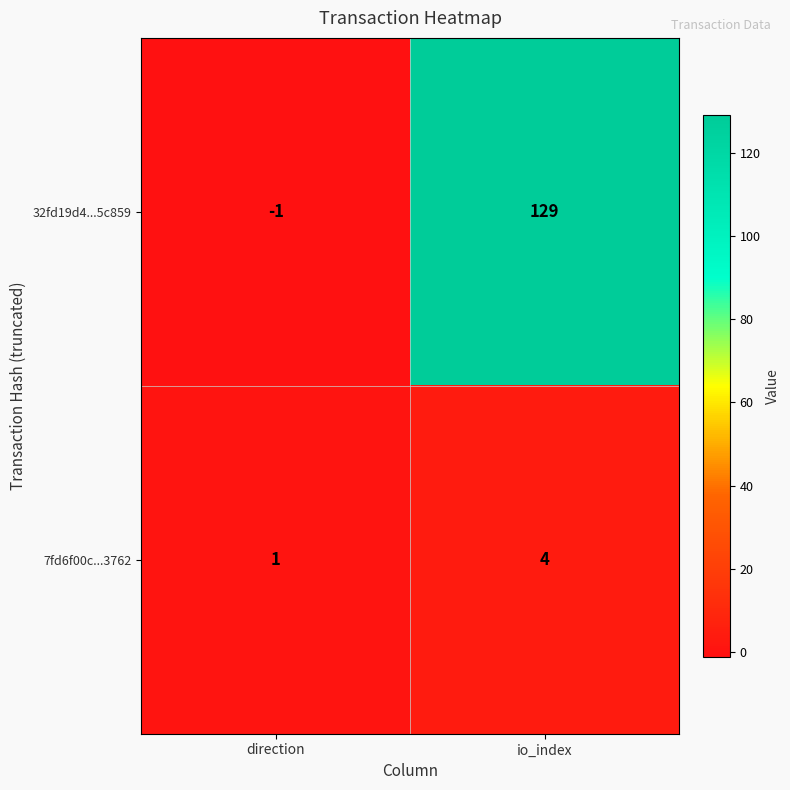

Is it true that 32fd19d4...5c859 equals -2 at direction?

False